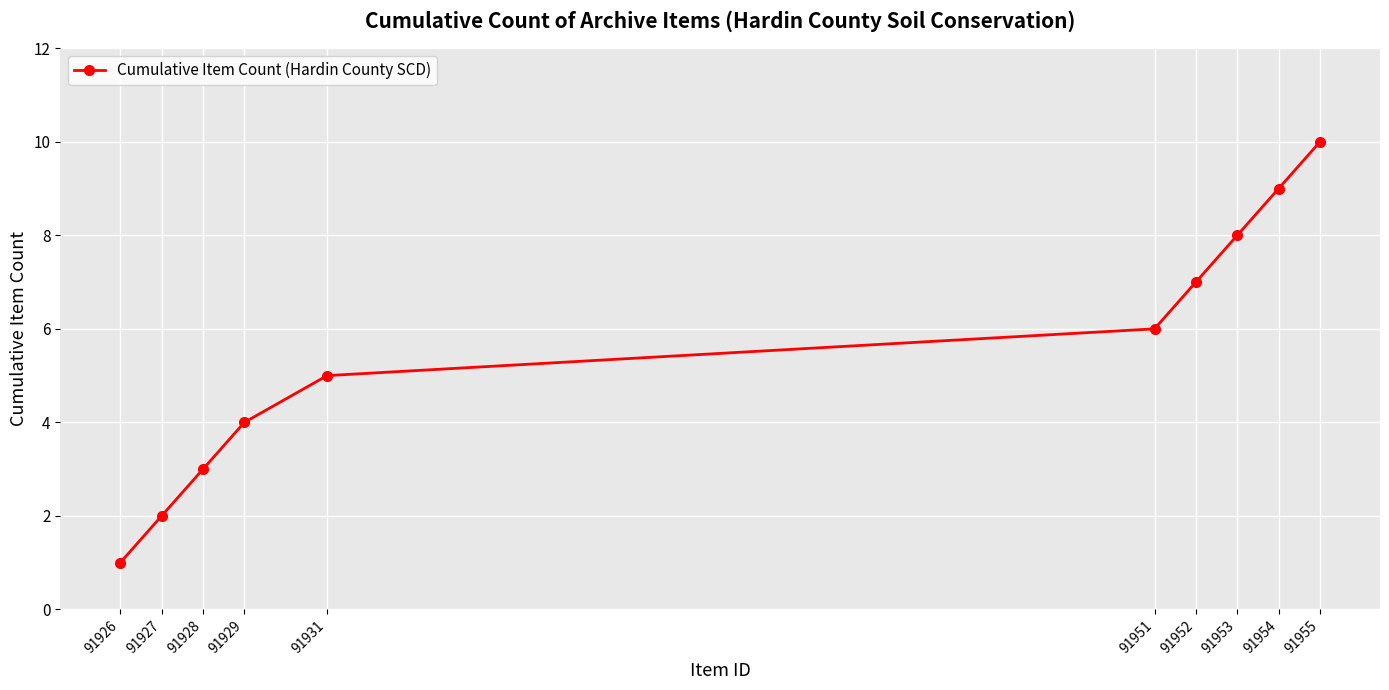

What is the value of the 7th point from the left?

7